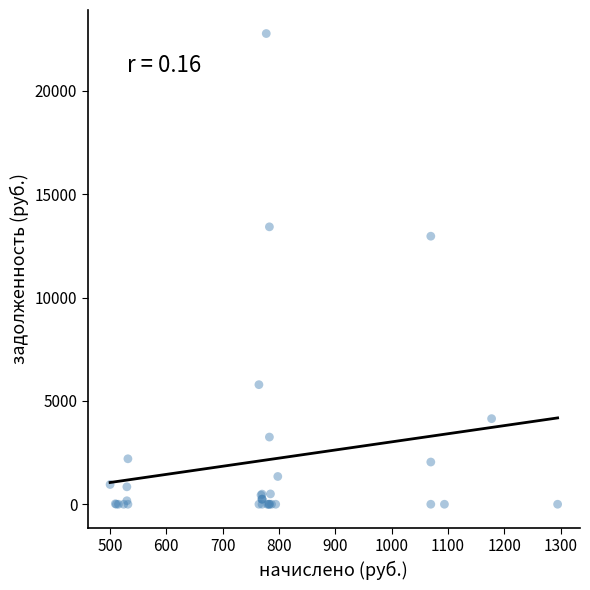

What Y value in the scatter plot is closest to 11387?

12969.3